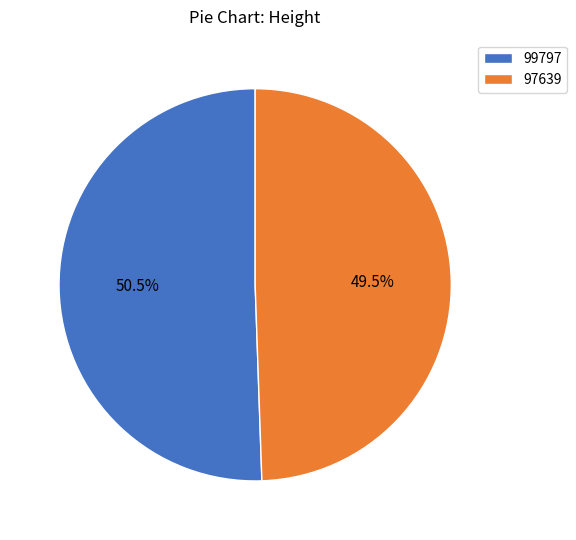

What percentage do 99797 and 97639 together represent?

100.0%